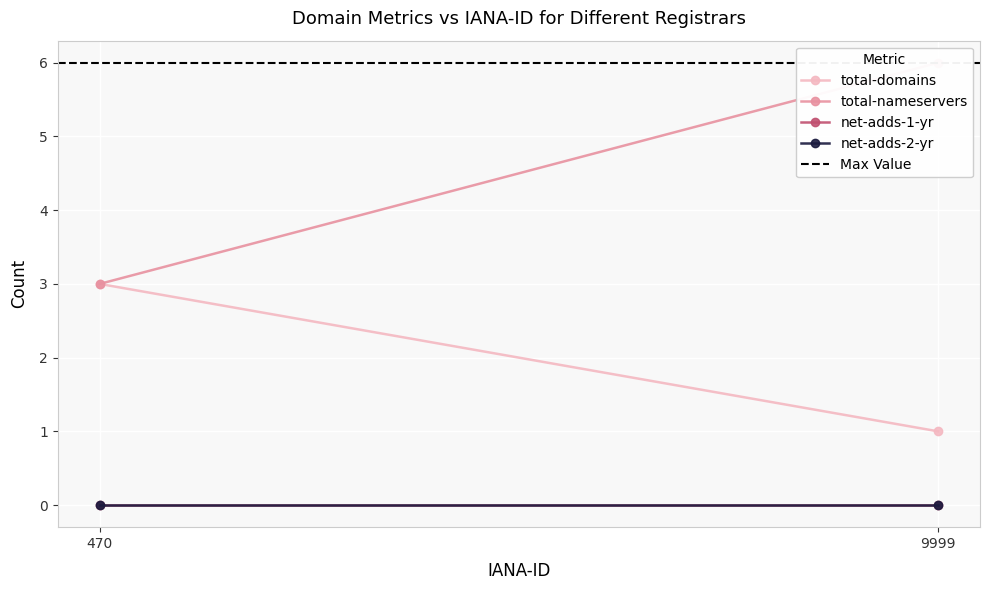

The total-nameservers series shows 10 at 9999. True or false?

False